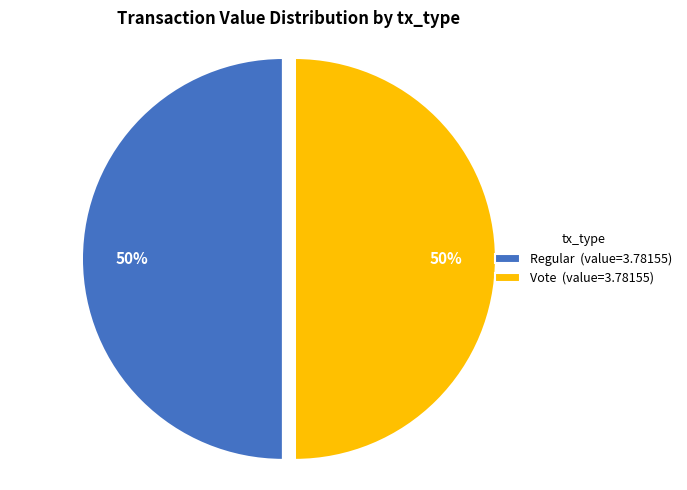

To the nearest percent, what is the average slice percentage?

50%